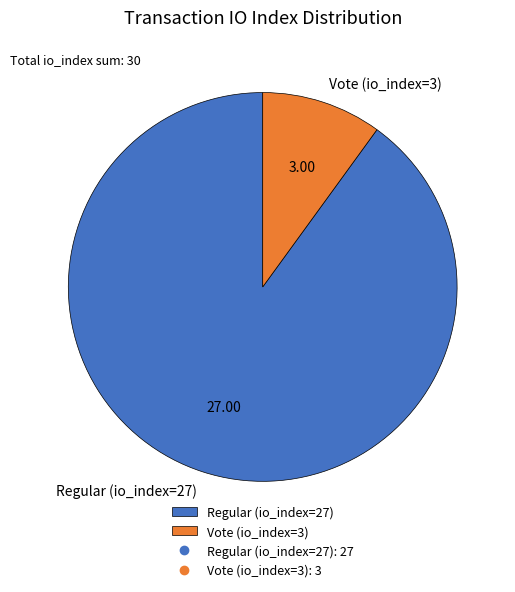

Do Vote (io_index=3) and Regular (io_index=27) together represent more than half of the pie?

Yes